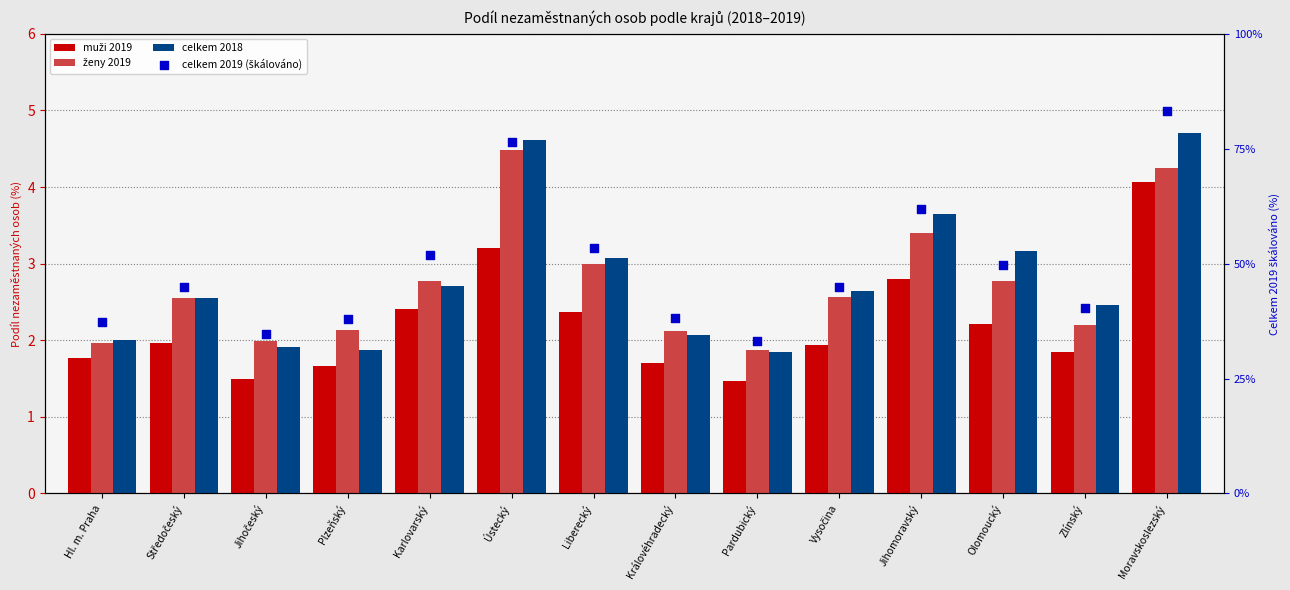

At how many categories does at least one series exceed 46?

6